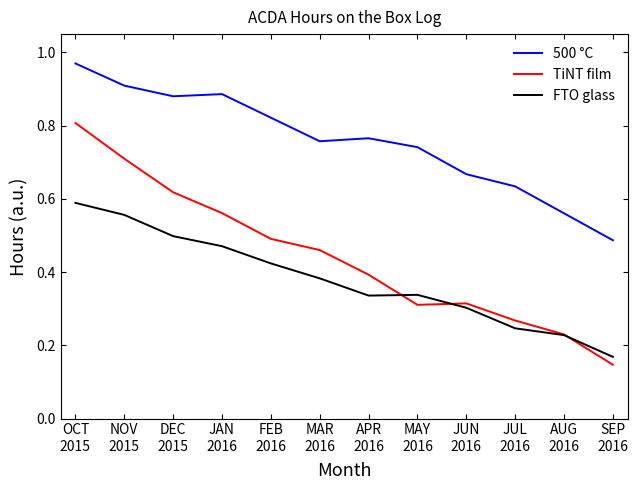

What are all the series names shown in the legend?

500 °C, TiNT film, FTO glass